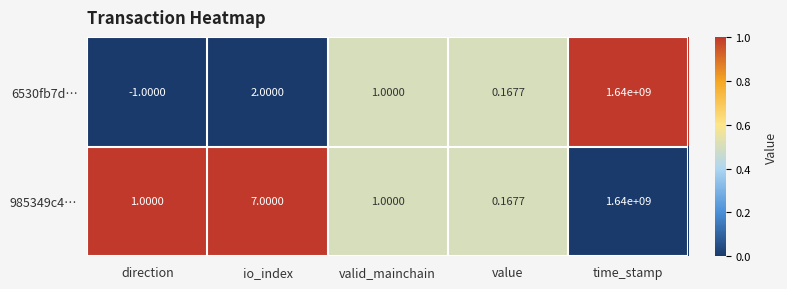

Is the value of 6530fb7d… at valid_mainchain greater than the value of 985349c4… at value?

Yes